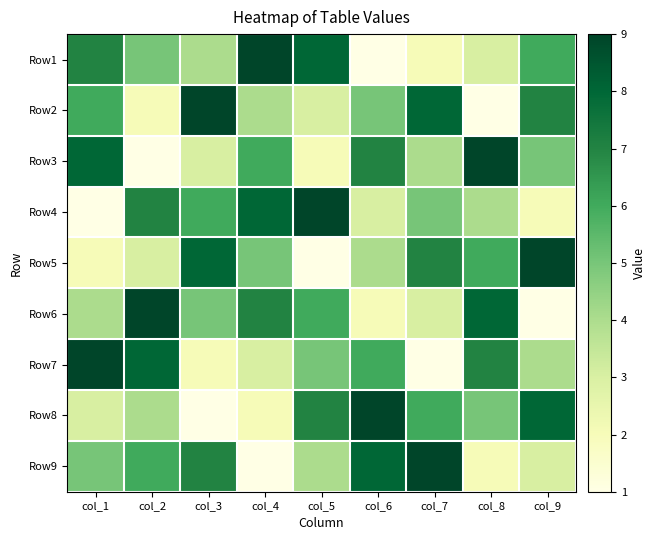

At which category does the chart reach its minimum across all series?

col_6